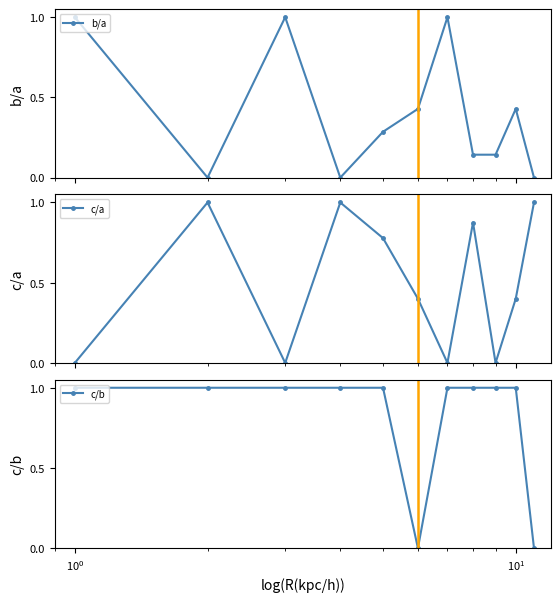

What is the value of the c/a point at the 6th from the left?

0.4